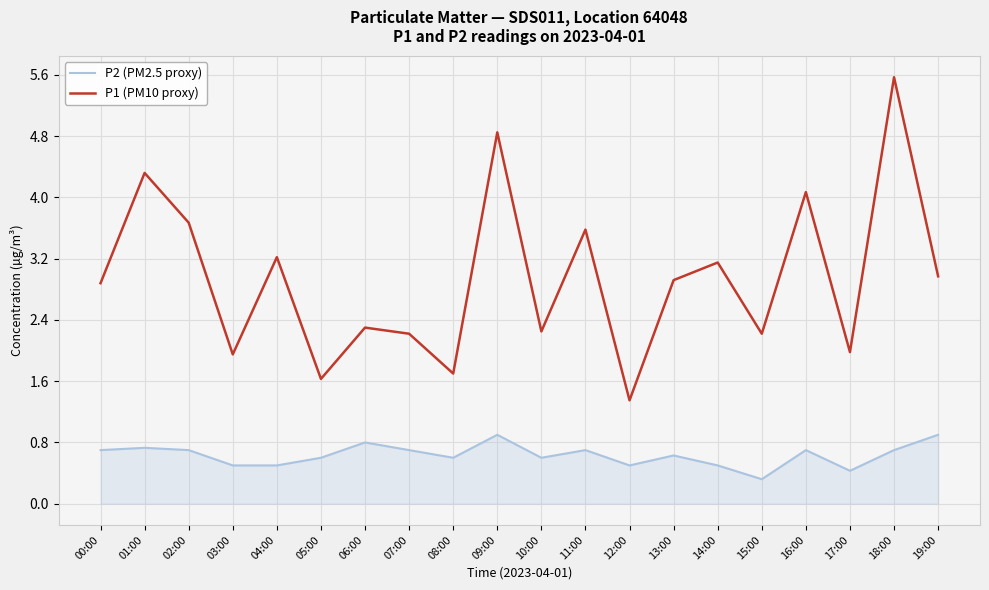

What position from the left is 17:00?

18